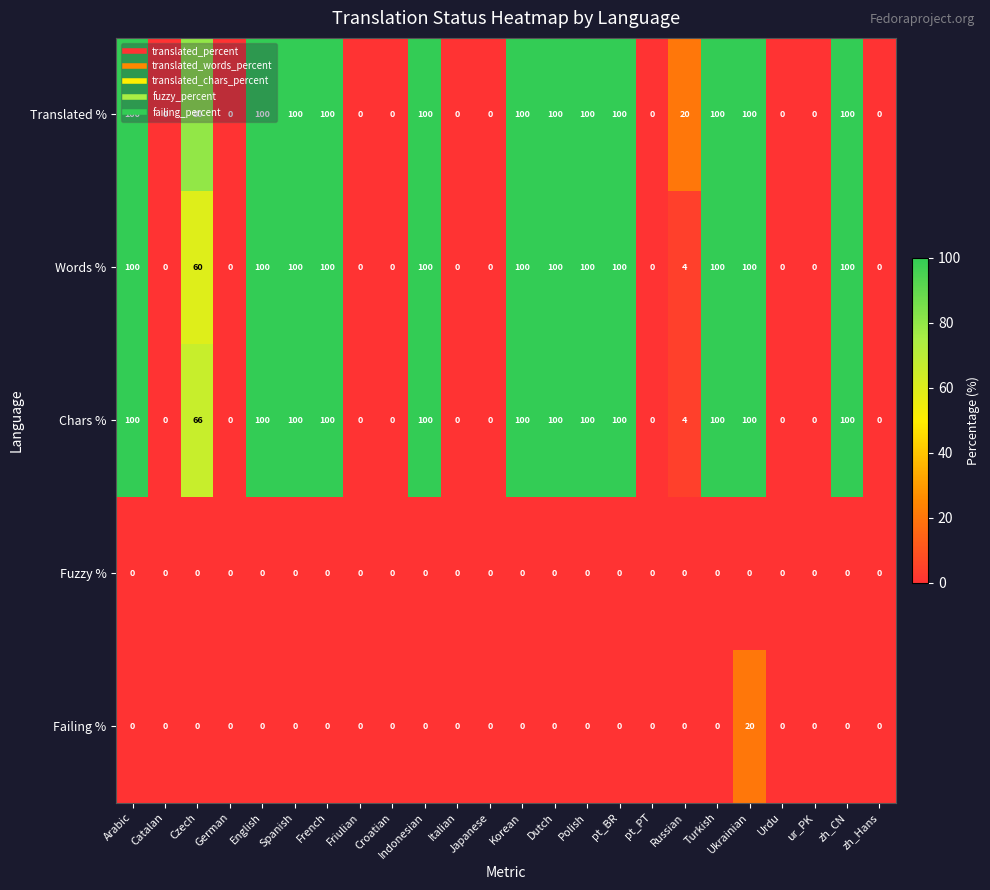

What is the spread (max minus min) of values at pt_BR?

100